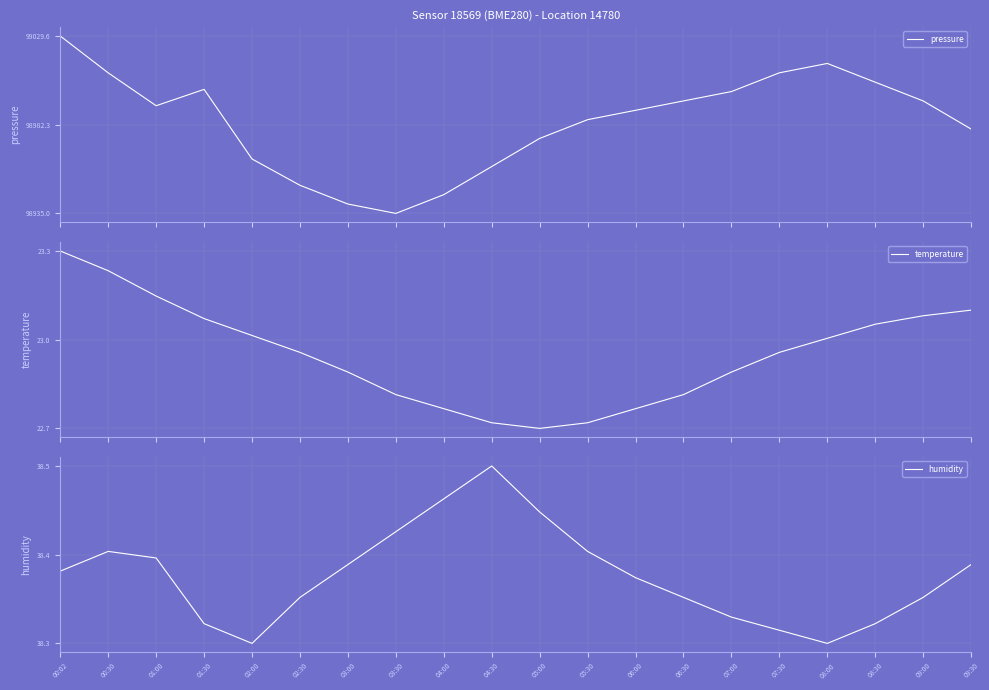

Rank the series by their average value, from highest to lowest.

pressure, temperature, humidity